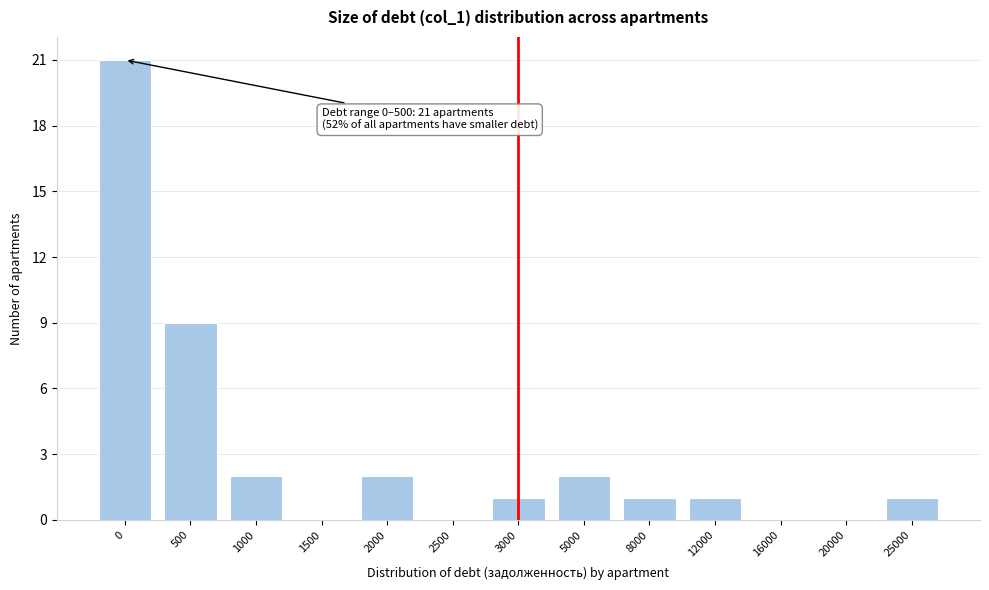

Reading left to right, list all the values displayed in this chart.

0=21	500=9	1000=2	1500=0	2000=2	2500=0	3000=1	5000=2	8000=1	12000=1	16000=0	20000=0	25000=1